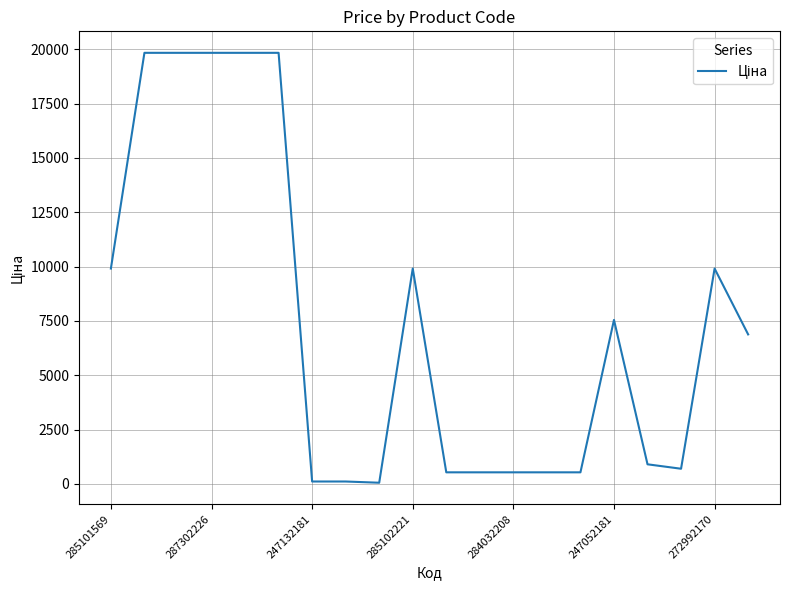

What is the difference between the maximum and minimum values?

19774.4